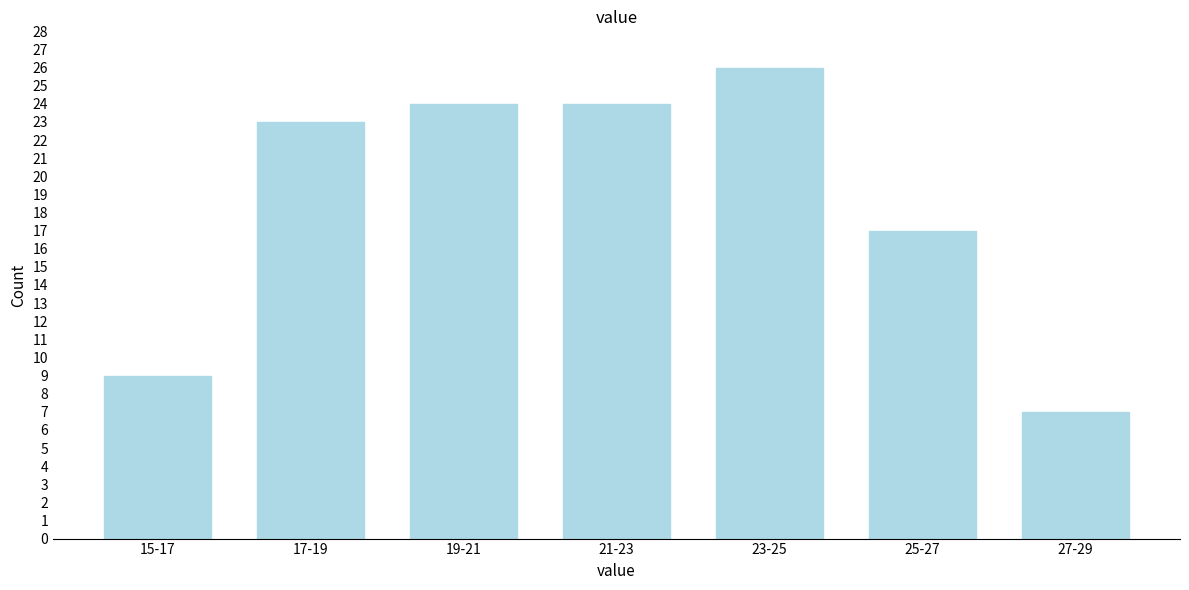

Reading right to left, list all the values displayed in this chart.

7	17	26	24	24	23	9